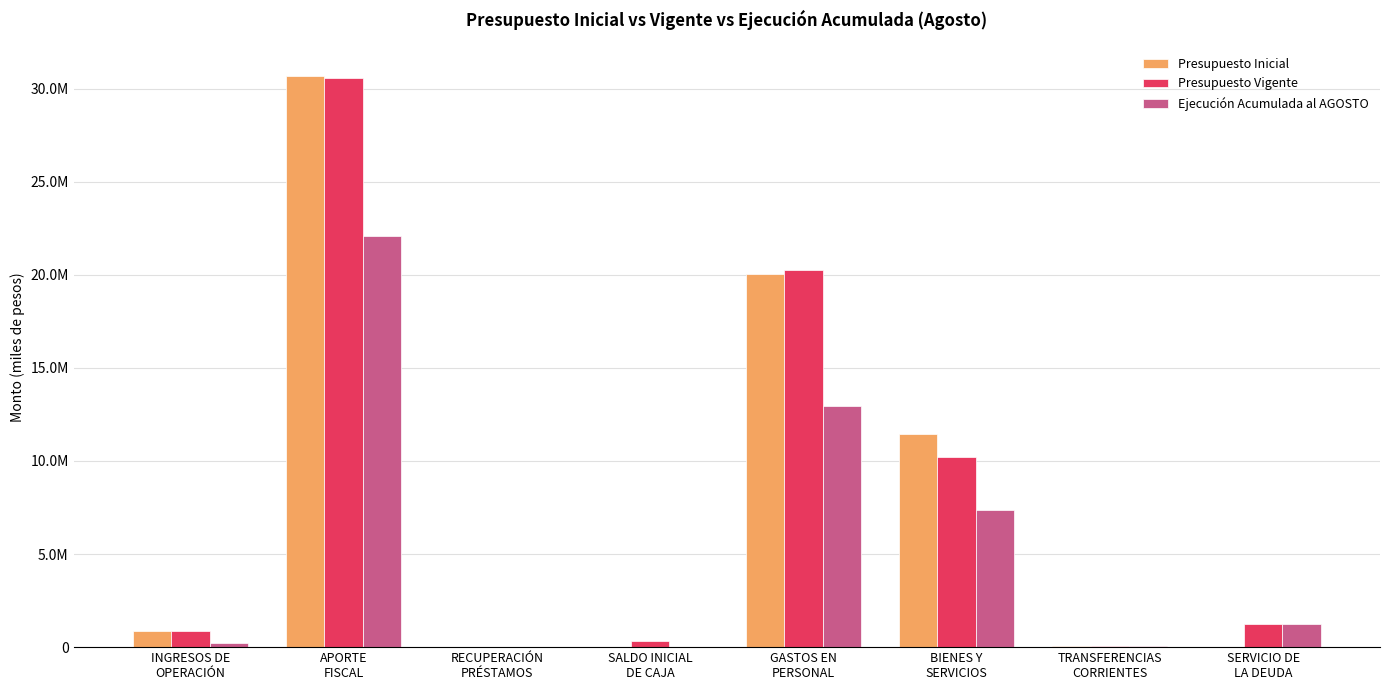

Reading left to right, list all the values displayed in this chart.

Presupuesto Inicial: INGRESOS DE
OPERACIÓN=841478	APORTE
FISCAL=30707550	RECUPERACIÓN
PRÉSTAMOS=10	SALDO INICIAL
DE CAJA=0	GASTOS EN
PERSONAL=20041026	BIENES Y
SERVICIOS=11456349	TRANSFERENCIAS
CORRIENTES=51653	SERVICIO DE
LA DEUDA=10
Presupuesto Vigente: INGRESOS DE
OPERACIÓN=841478	APORTE
FISCAL=30563459	RECUPERACIÓN
PRÉSTAMOS=20684	SALDO INICIAL
DE CAJA=312548	GASTOS EN
PERSONAL=20234176	BIENES Y
SERVICIOS=10203554	TRANSFERENCIAS
CORRIENTES=51653	SERVICIO DE
LA DEUDA=1248786
Ejecución Acumulada al AGOSTO: INGRESOS DE
OPERACIÓN=206882	APORTE
FISCAL=22079335	RECUPERACIÓN
PRÉSTAMOS=20659	SALDO INICIAL
DE CAJA=0	GASTOS EN
PERSONAL=12960549	BIENES Y
SERVICIOS=7377536	TRANSFERENCIAS
CORRIENTES=51649	SERVICIO DE
LA DEUDA=1246566